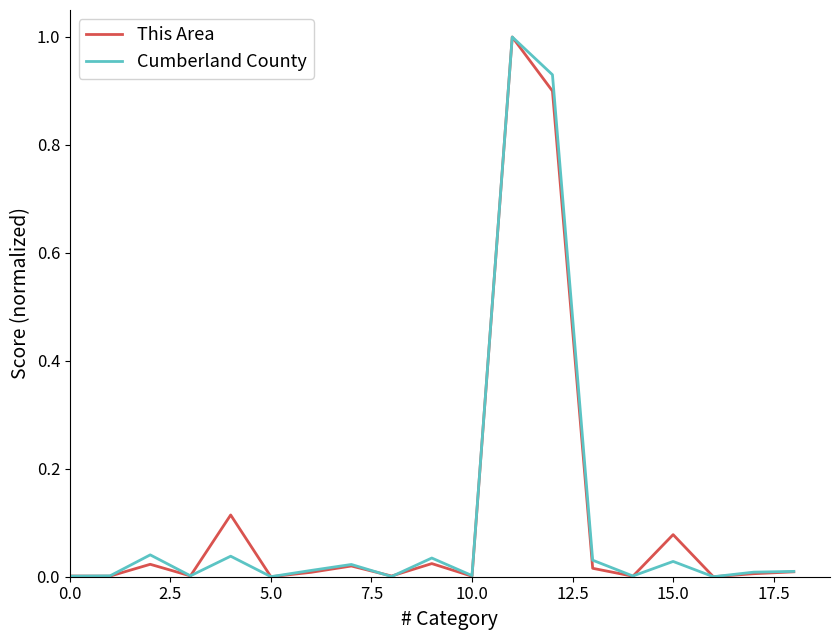

What is the maximum value for Cumberland County?

1.0